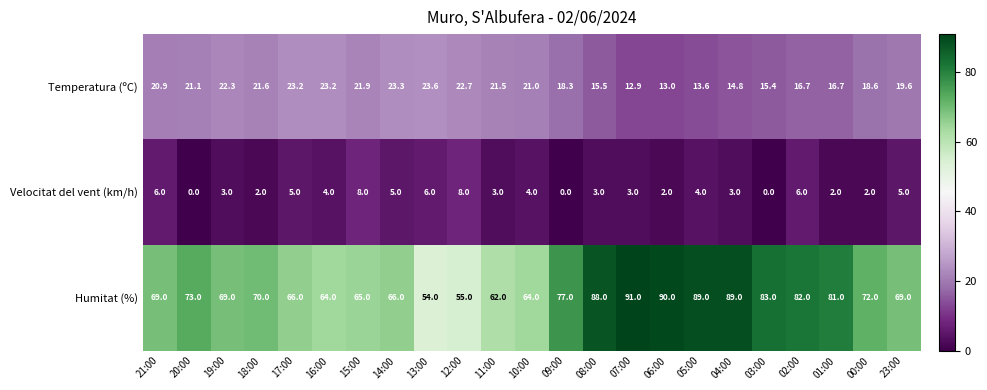

What is the difference between the maximum and minimum values in the Velocitat del vent (km/h) series?

8.0